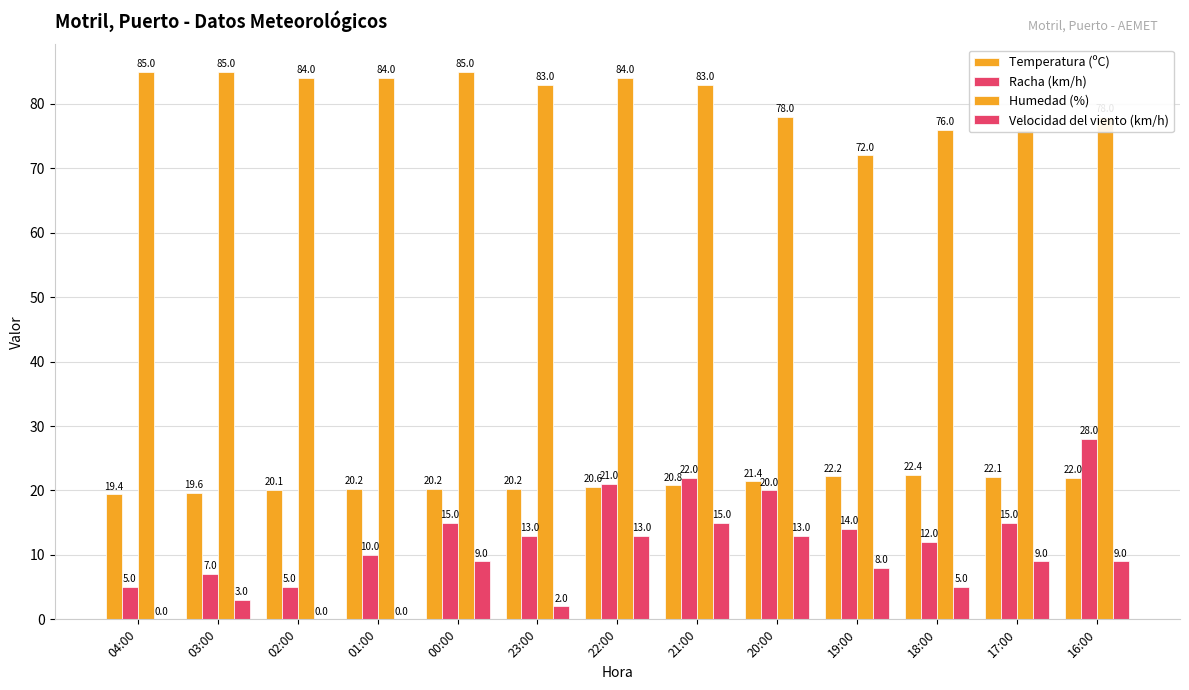

How many data points does each series have?

13